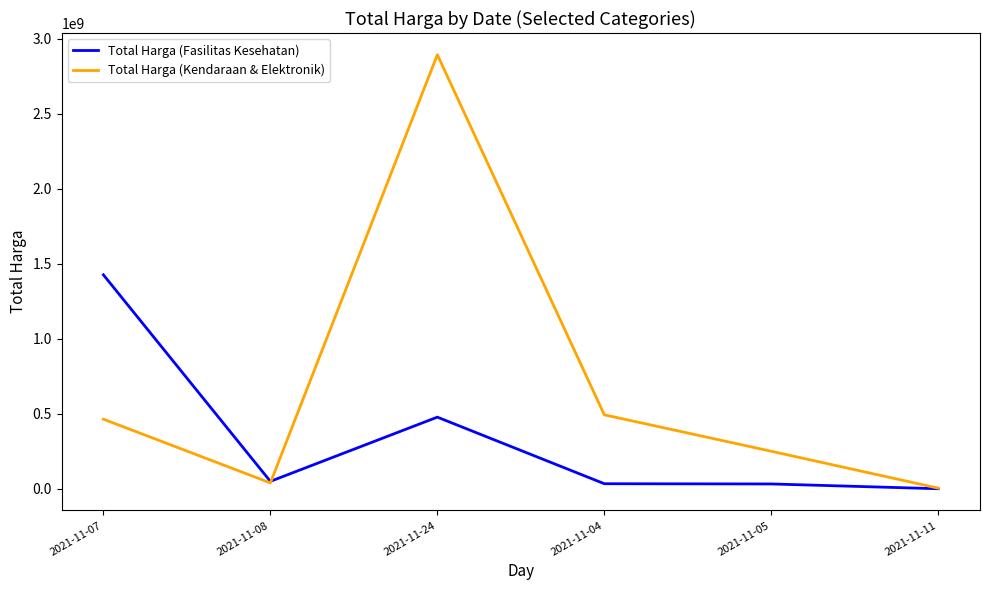

Rank the series at 2021-11-05 from lowest to highest value.

Total Harga (Fasilitas Kesehatan), Total Harga (Kendaraan & Elektronik)